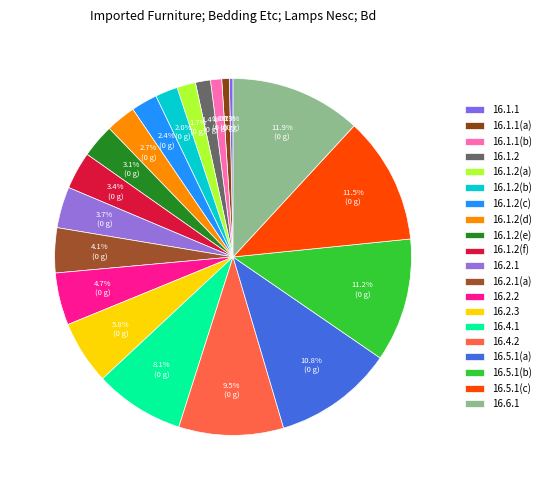

Which slice is the smallest?

16.1.1